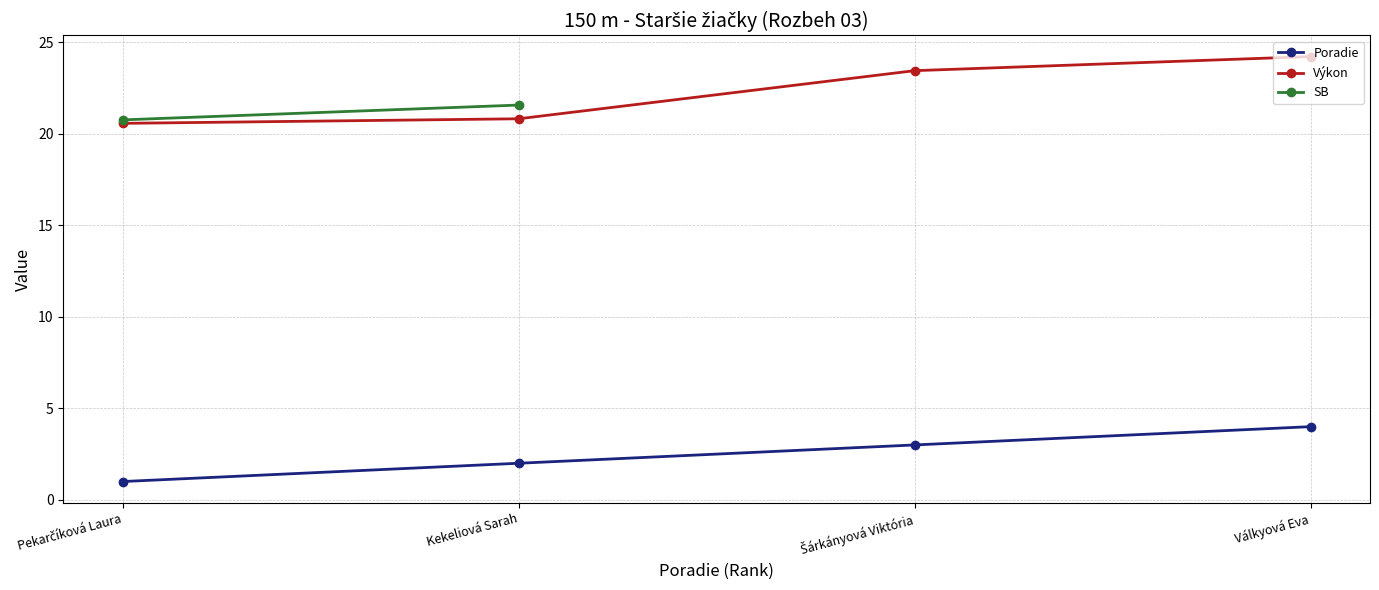

Is it true that Výkon equals 24.2 at Válkyová Eva?

True